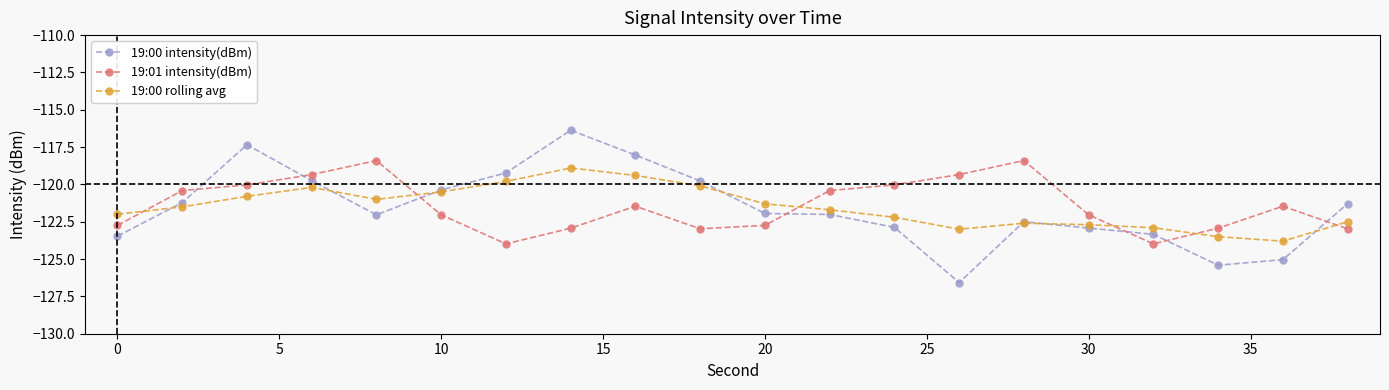

What is the minimum value for 19:01 intensity(dBm)?

-124.0